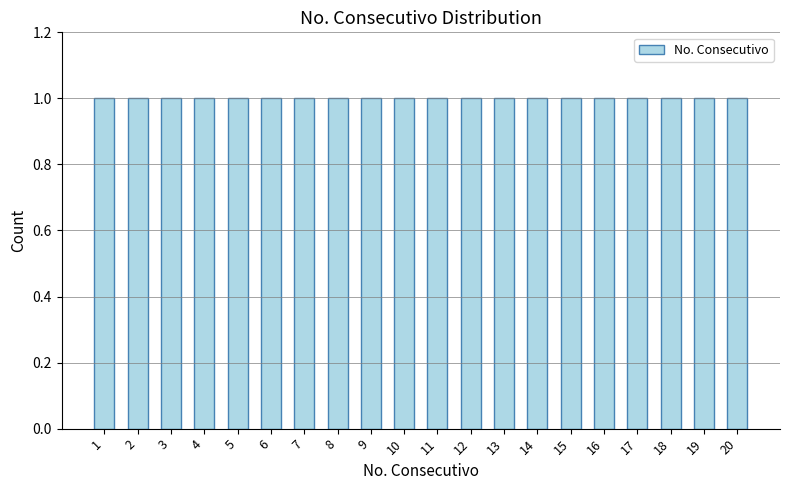

How many values exceed 11?

9